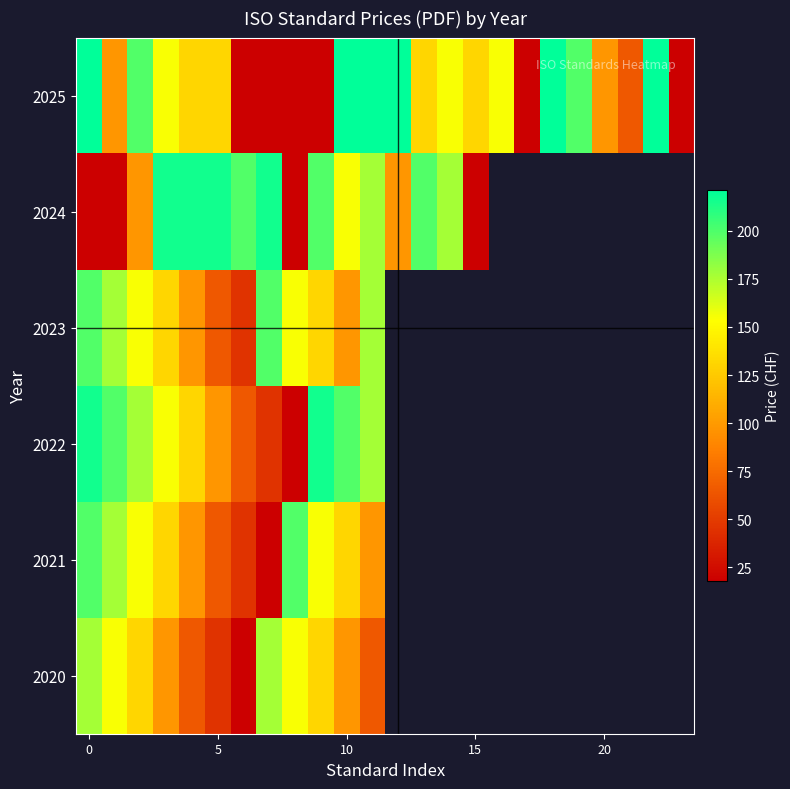

What is the smallest value displayed?

18.0